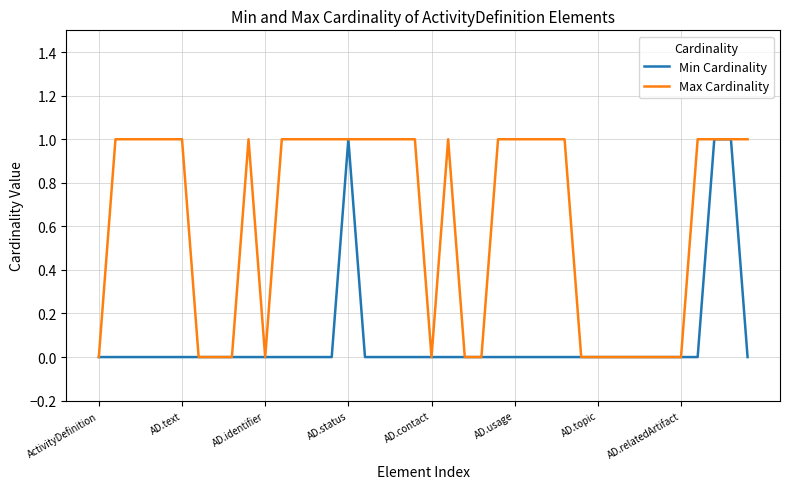

List the series in order of their overall mean, lowest first.

Min Cardinality, Max Cardinality